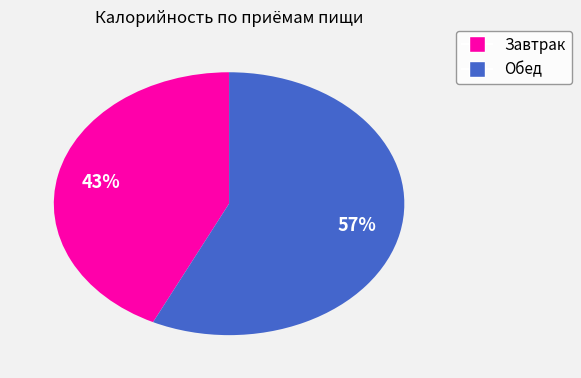

To the nearest percent, what is the average slice percentage?

50%